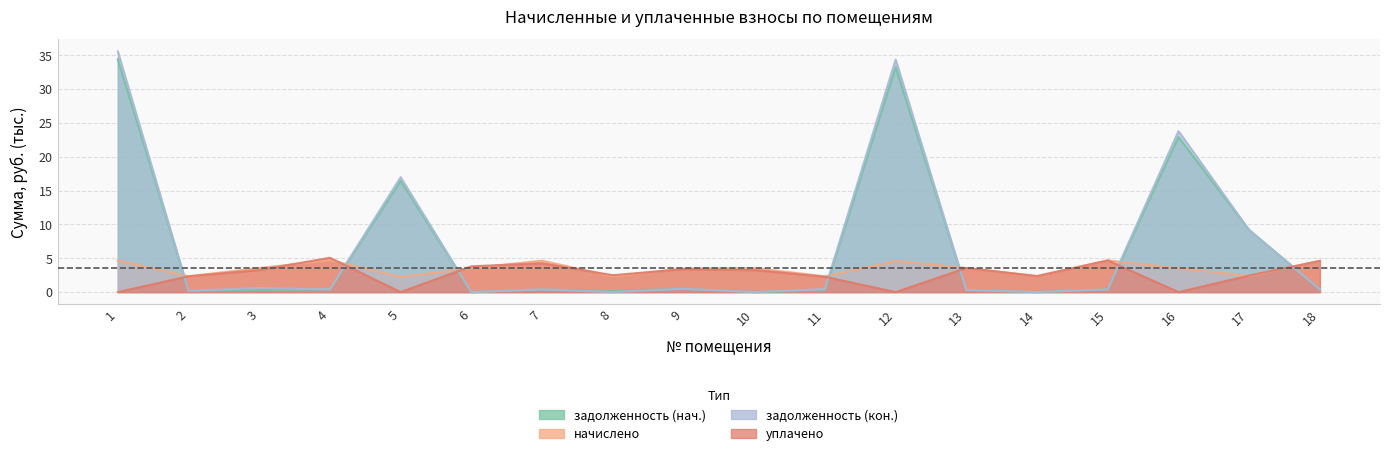

At how many categories does at least one series exceed 17?

3